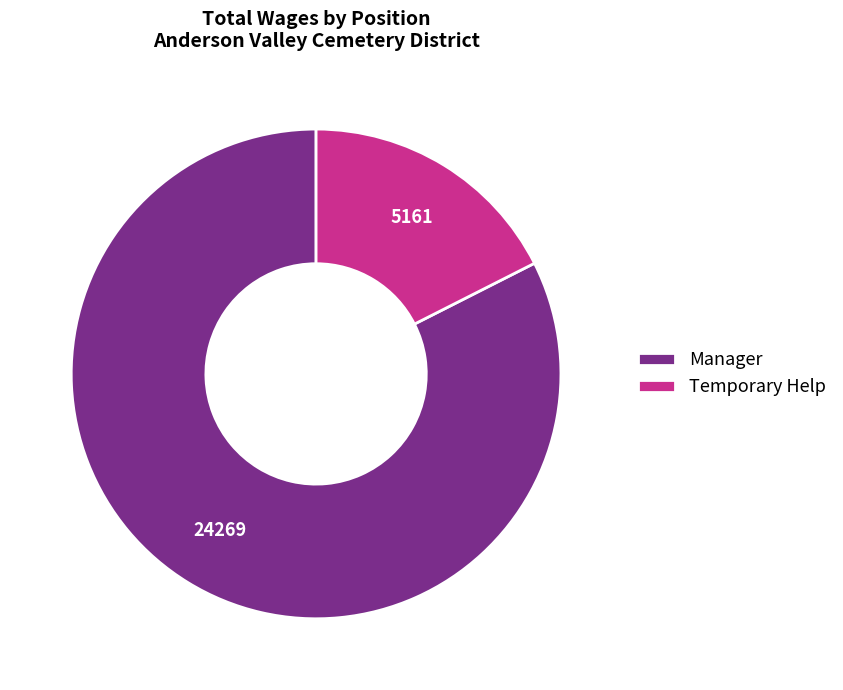

Rank the categories by value from lowest to highest.

Temporary Help, Manager